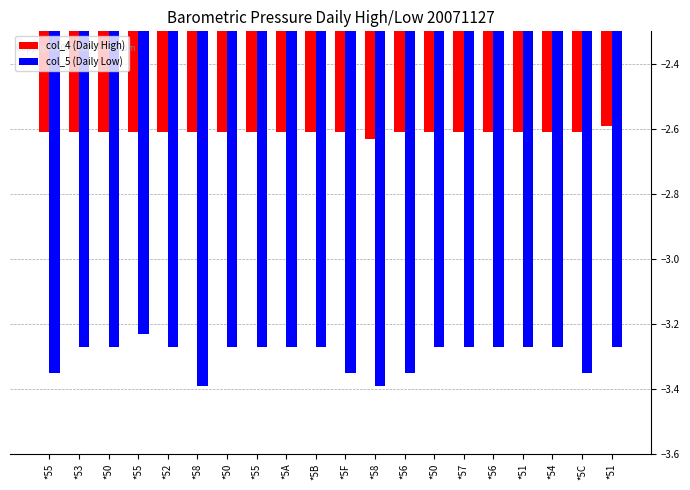

Read the col_4 (Daily High) value at *58.

-2.6